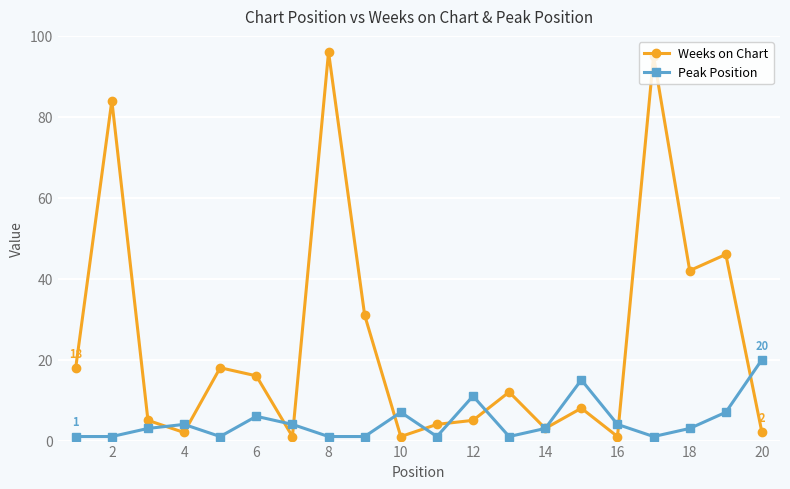

What is the maximum value shown in the chart?

96